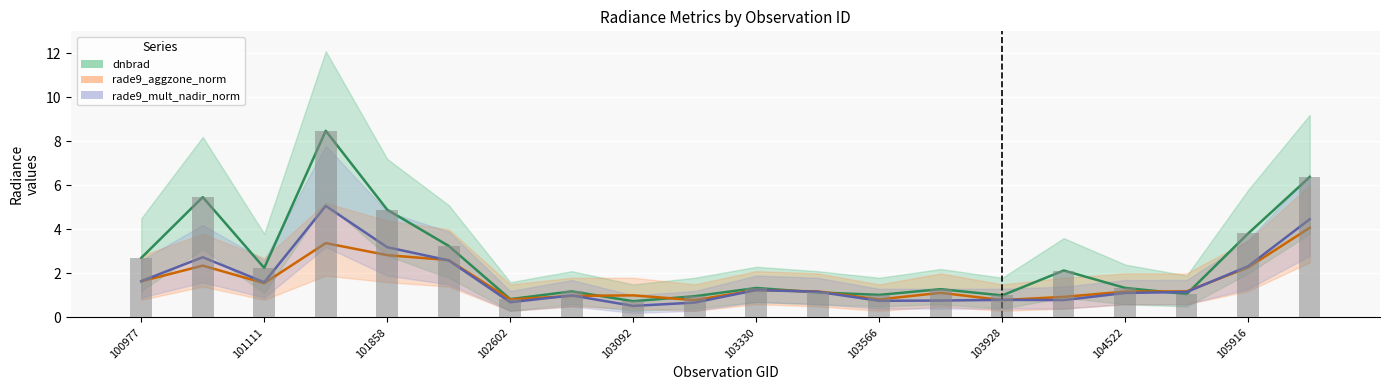

What is the difference between the second highest and minimum values in the rade9_aggzone_norm series?

2.6